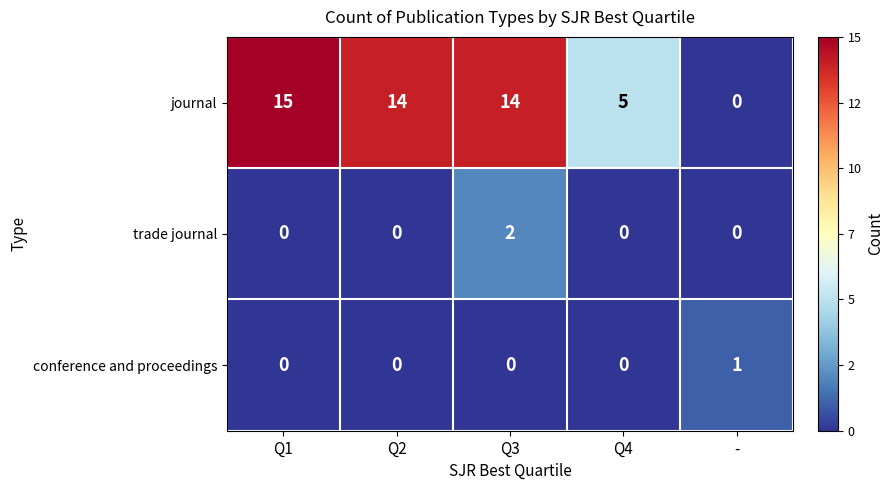

How many distinct data groups are displayed?

3